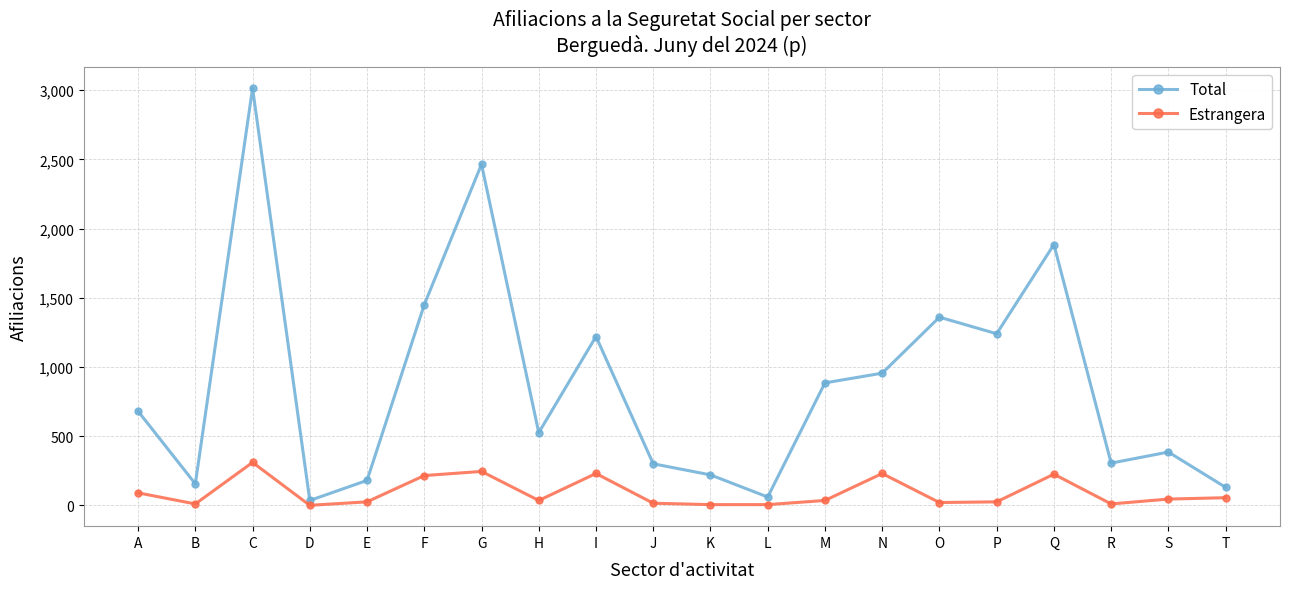

List the series in order of their overall mean, highest first.

Total, Estrangera